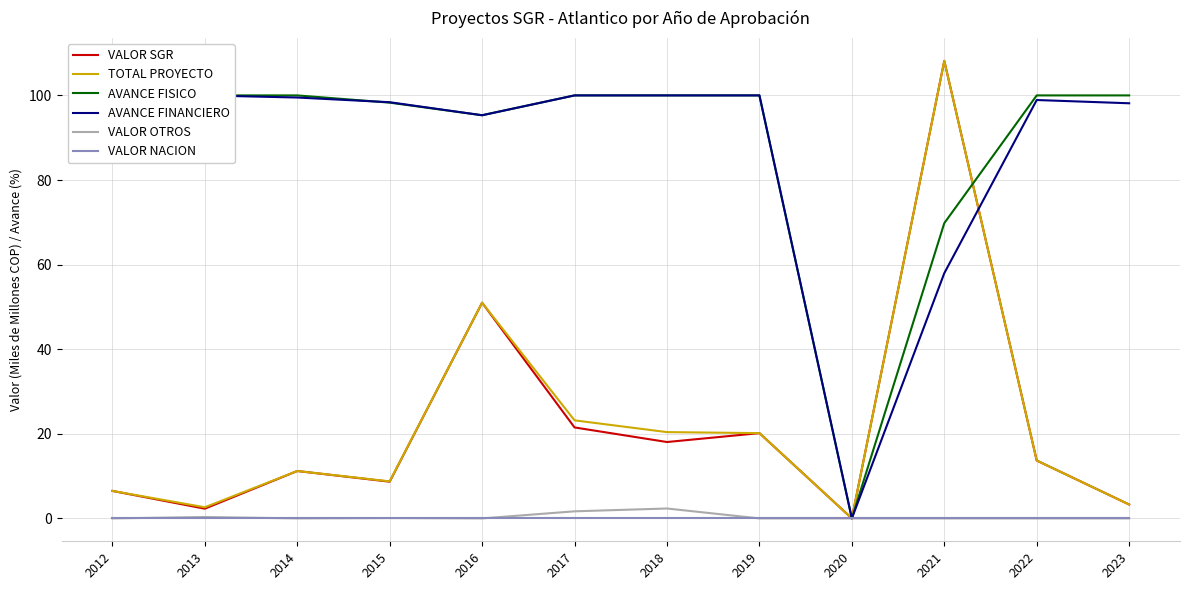

How many positive values does the AVANCE FISICO series have?

11